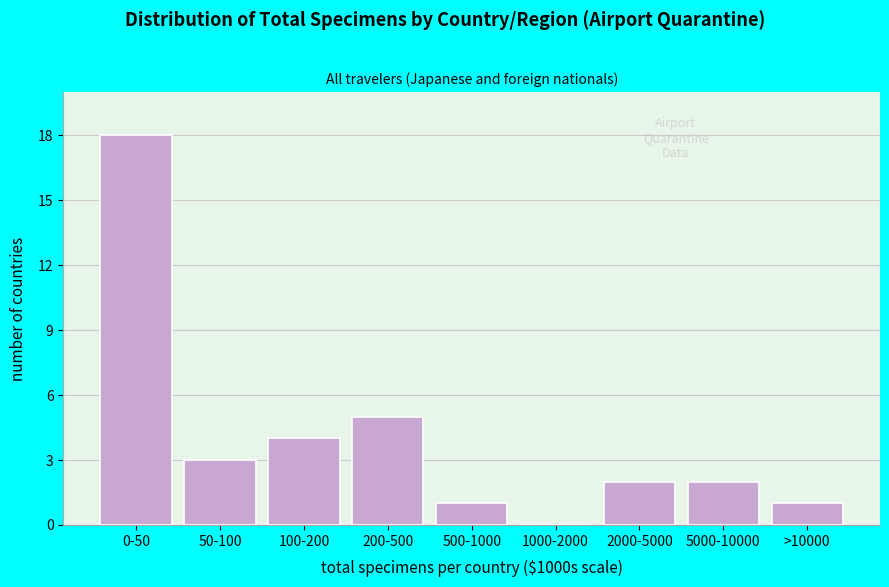

Reading right to left, what are all the values shown in this chart?

>10000=1	5000-10000=2	2000-5000=2	1000-2000=0	500-1000=1	200-500=5	100-200=4	50-100=3	0-50=18